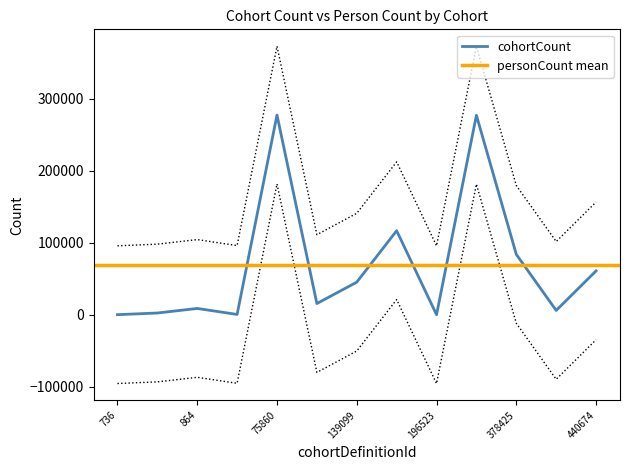

Which series has the widest spread of values?

cohortCount